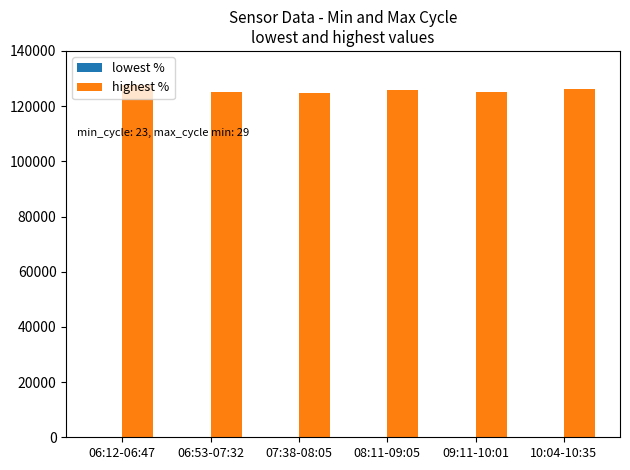

The value of highest % at 06:53-07:32 is 214329. True or false?

False